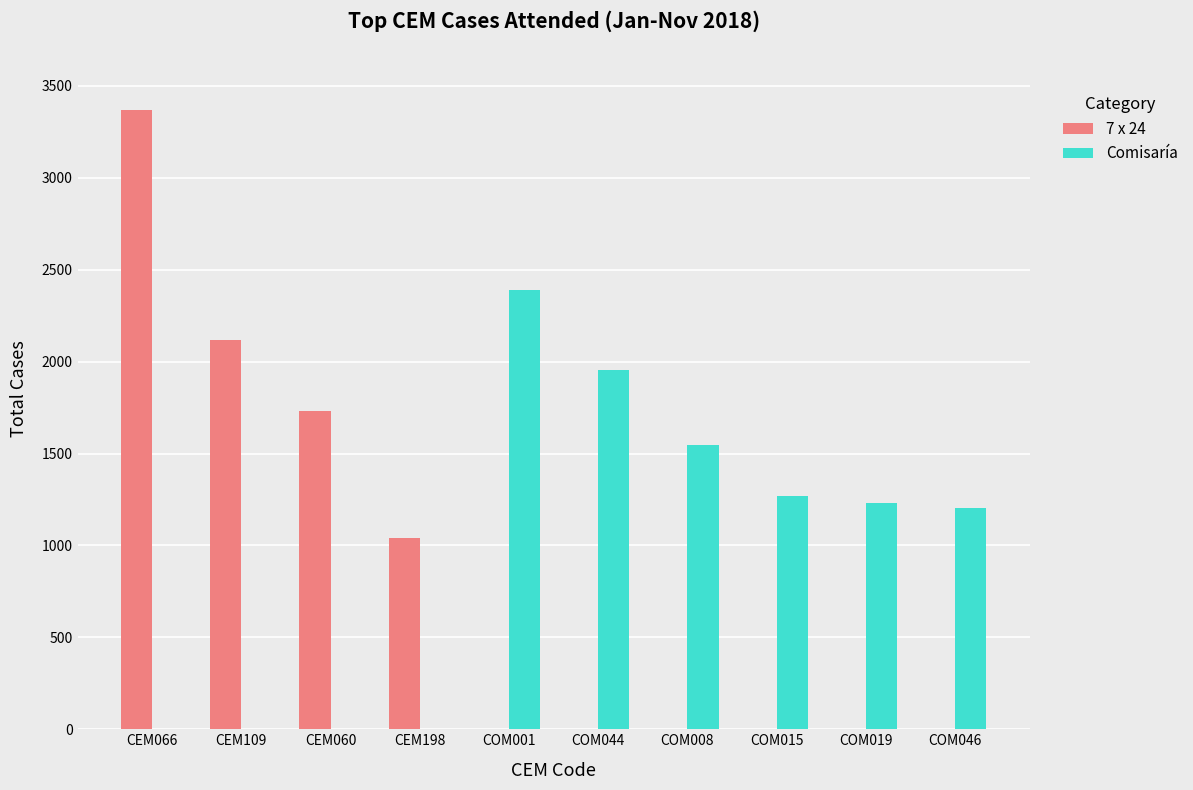

At which label does 7 x 24 reach its peak?

CEM066